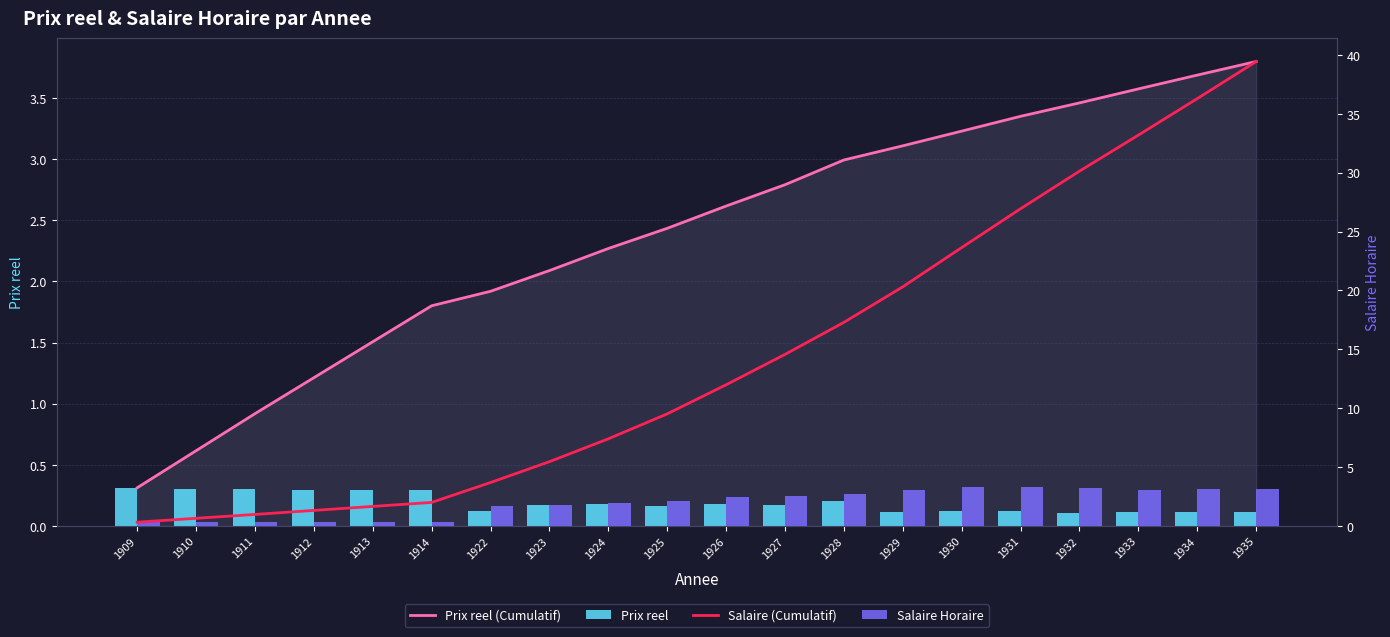

Reading left to right, what are all the values shown in this chart?

Prix reel (Cumulatif): 0.3	0.6	0.9	1.2	1.5	1.8	1.9	2.1	2.3	2.4	2.6	2.8	3.0	3.1	3.2	3.4	3.5	3.6	3.7	3.8
Prix reel: 0.3	0.3	0.3	0.3	0.3	0.3	0.1	0.2	0.2	0.2	0.2	0.2	0.2	0.1	0.1	0.1	0.1	0.1	0.1	0.1
Salaire (Cumulatif): 0.3	0.7	1.0	1.3	1.7	2.0	3.7	5.5	7.4	9.5	12.0	14.6	17.3	20.3	23.6	26.9	30.1	33.2	36.3	39.4
Salaire Horaire: 0.3	0.3	0.3	0.3	0.3	0.3	1.7	1.8	1.9	2.1	2.5	2.6	2.7	3.0	3.3	3.3	3.2	3.1	3.1	3.1